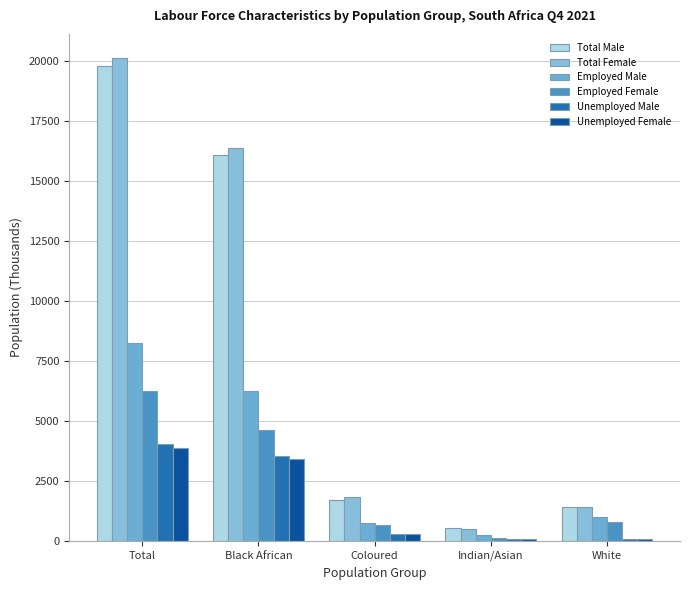

Rank the categories by Total Male value from lowest to highest.

Indian/Asian, White, Coloured, Black African, Total